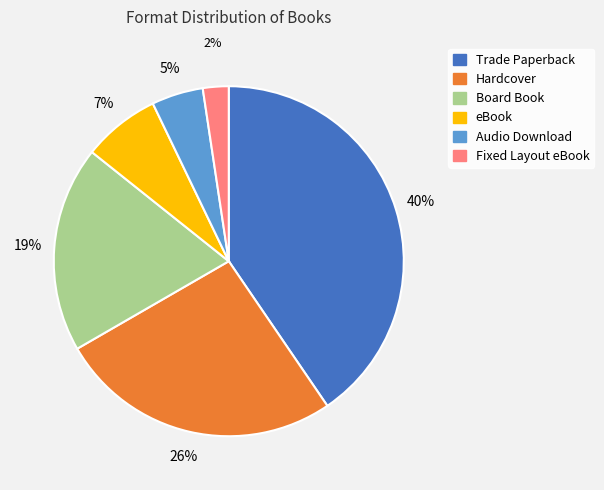

What is the ratio of the value at Fixed Layout eBook to the value at Hardcover?

0.1